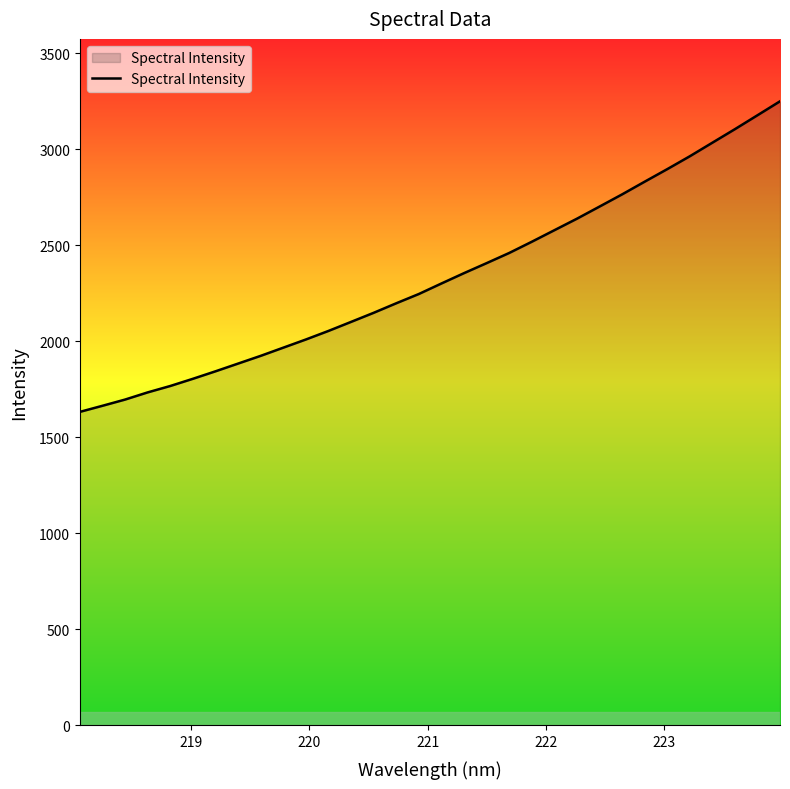

What is the difference between the maximum and minimum values?

1617.5